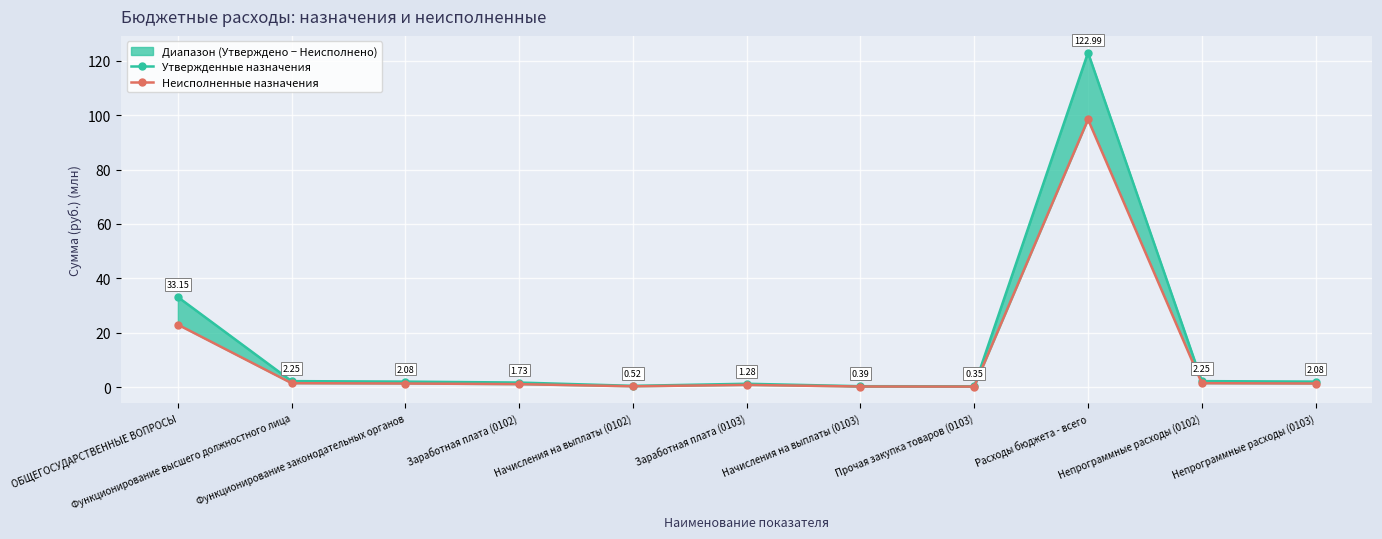

Reading right to left, extract all data points from this chart.

Утвержденные назначения: 2.1	2.3	123.0	0.4	0.4	1.3	0.5	1.7	2.1	2.3	33.2
Неисполненные назначения: 1.4	1.5	98.4	0.2	0.3	0.9	0.4	1.1	1.4	1.5	23.0